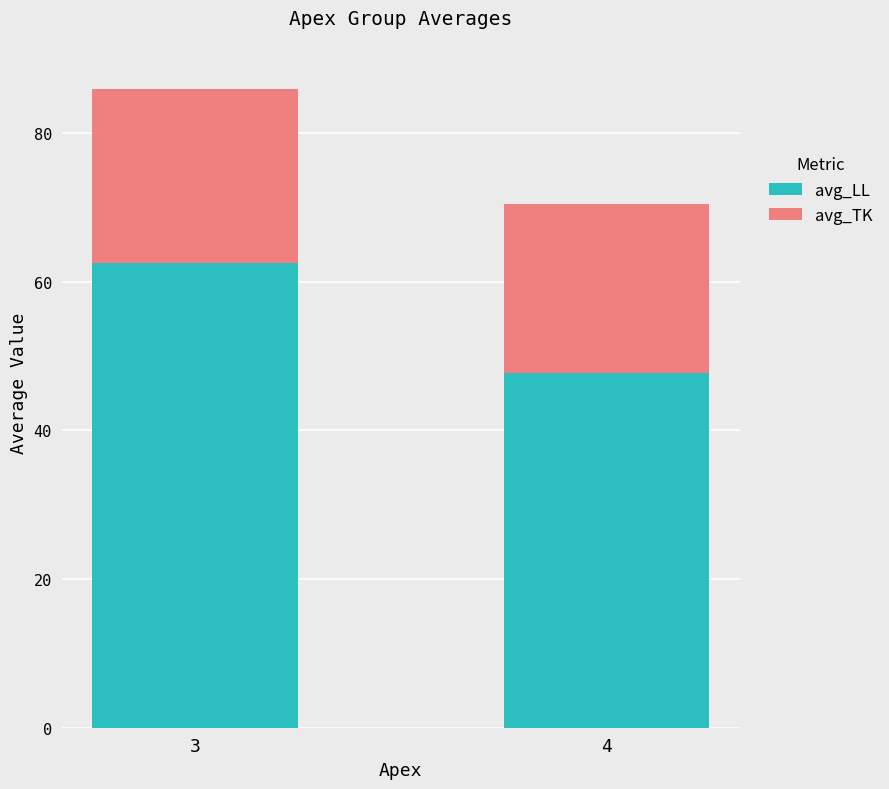

At which label does avg_LL reach its minimum?

4